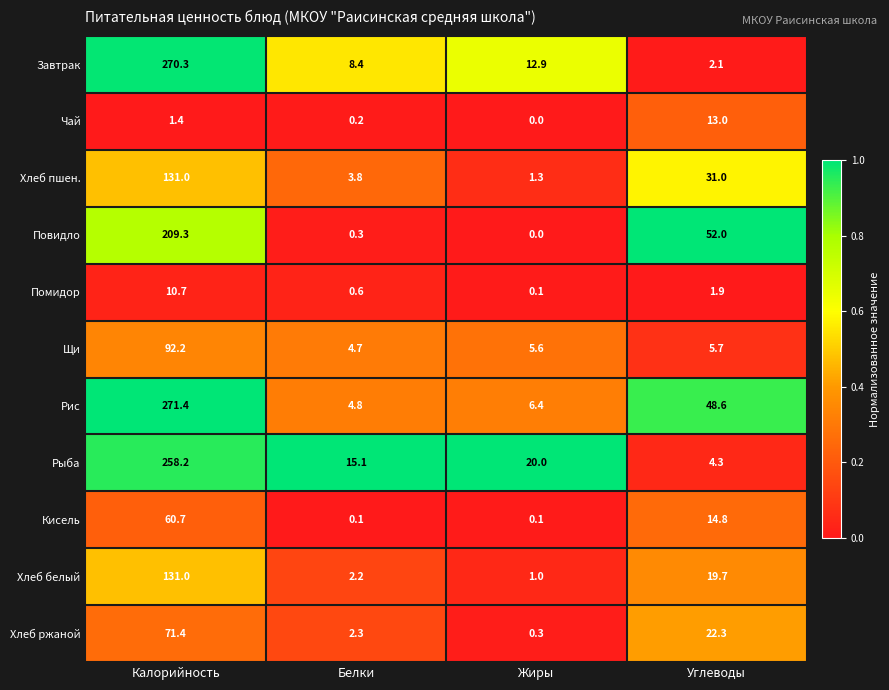

At which label is Повидло closest to 104?

Углеводы